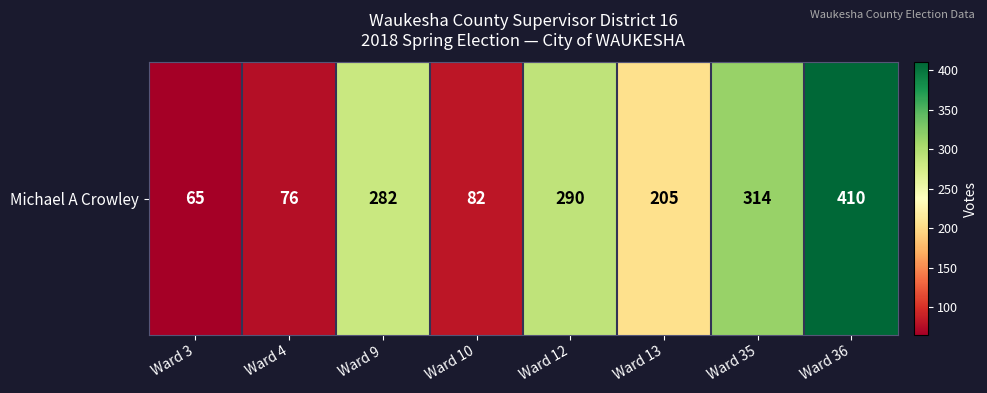

Which label corresponds to the largest value in the chart?

Ward 36